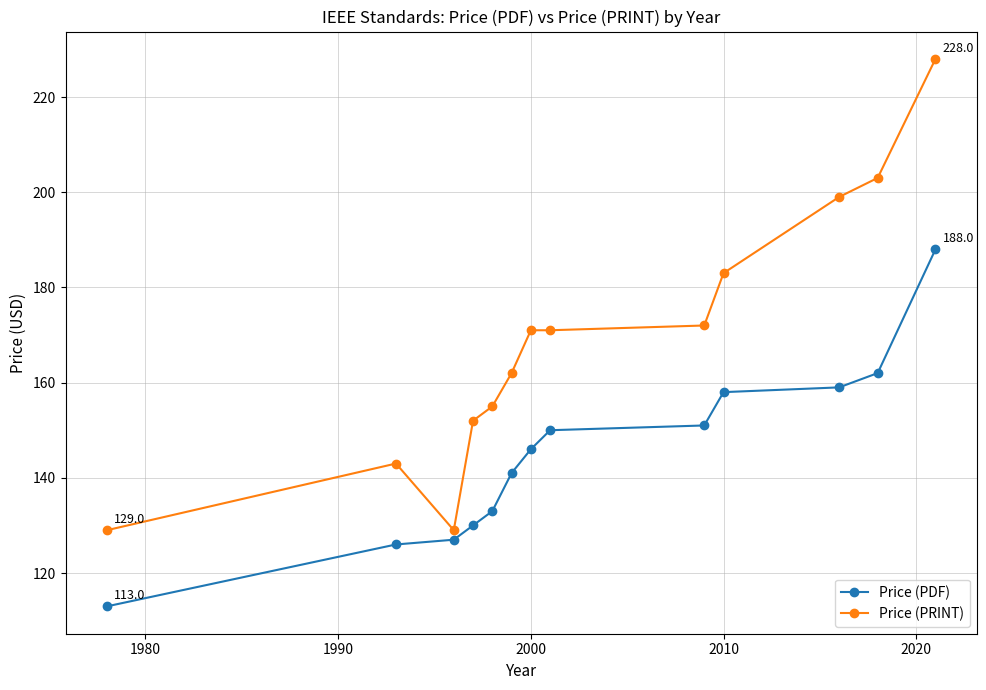

Which series has the largest total across all categories?

Price (PRINT)